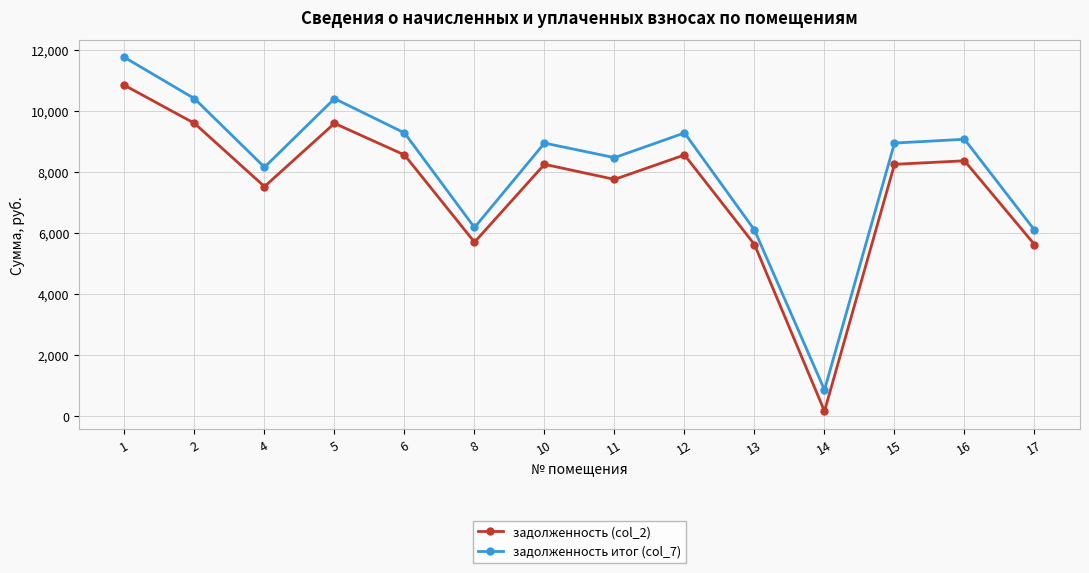

What is the minimum value shown in the chart?

158.8